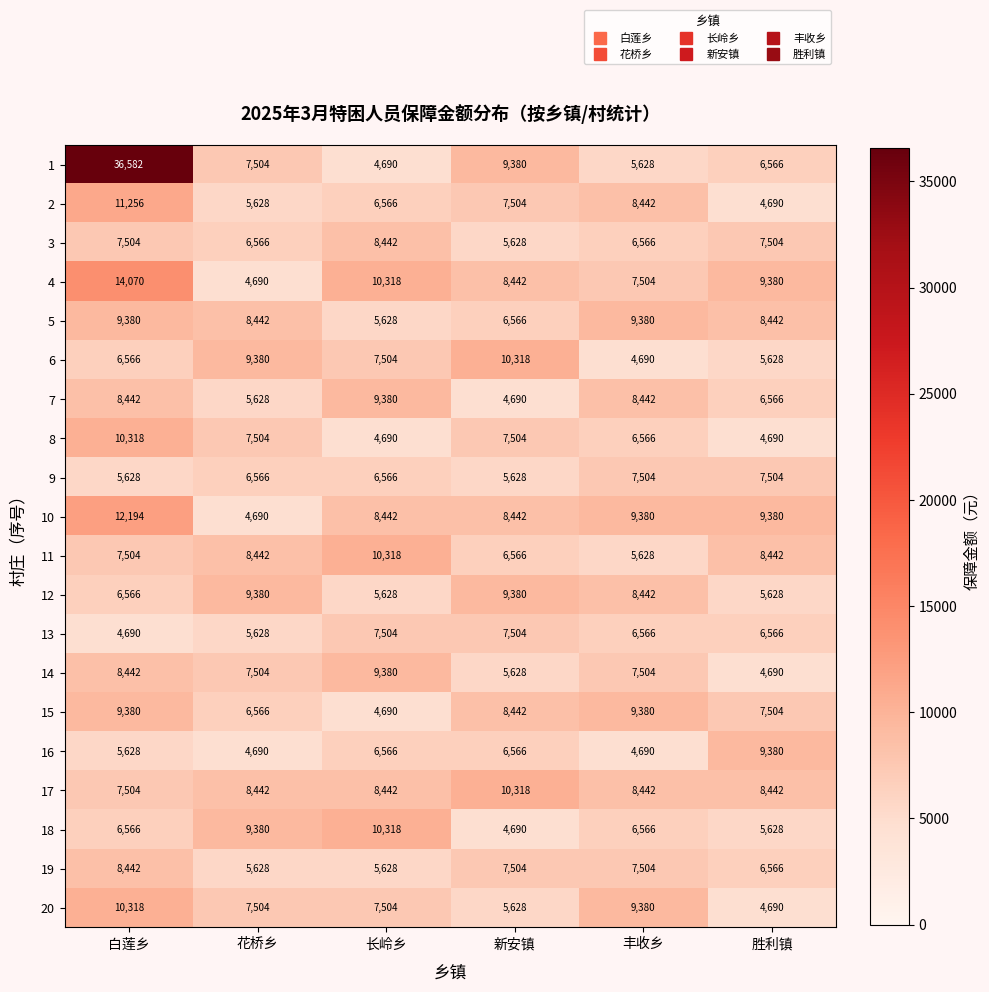

What is the maximum value for 20?

10318